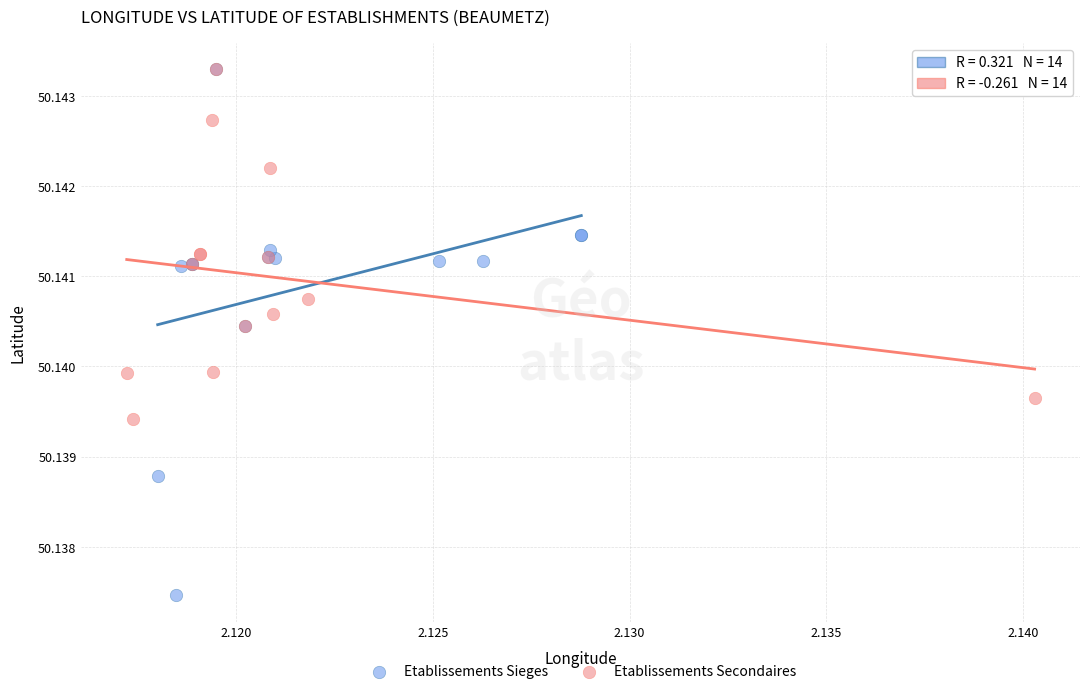

Which series reaches the minimum Y coordinate?

Etablissements Sieges